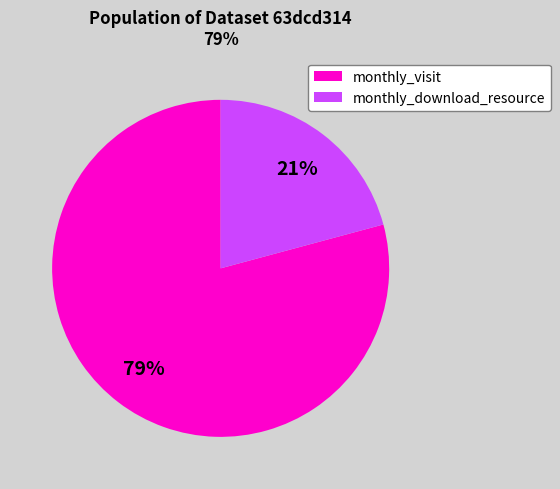

What percentage is the monthly_download_resource slice, to the nearest percent?

21%